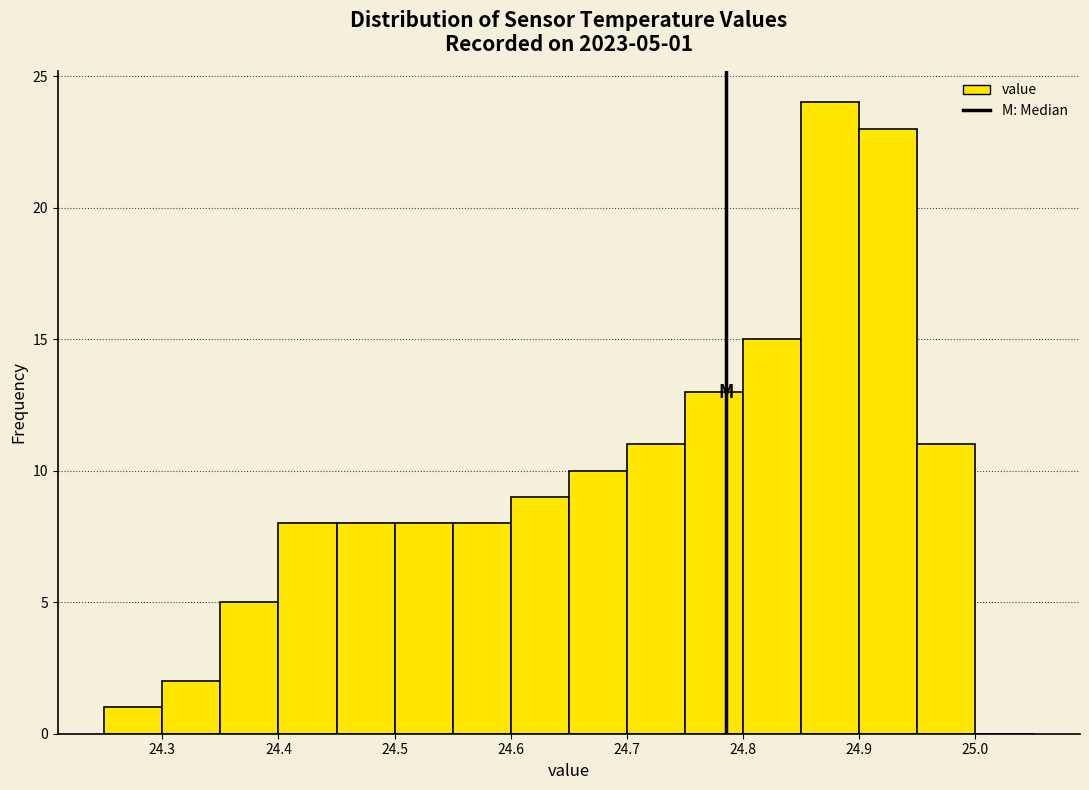

Over which range of the x-axis is the bar tallest?

24.85 to 24.90